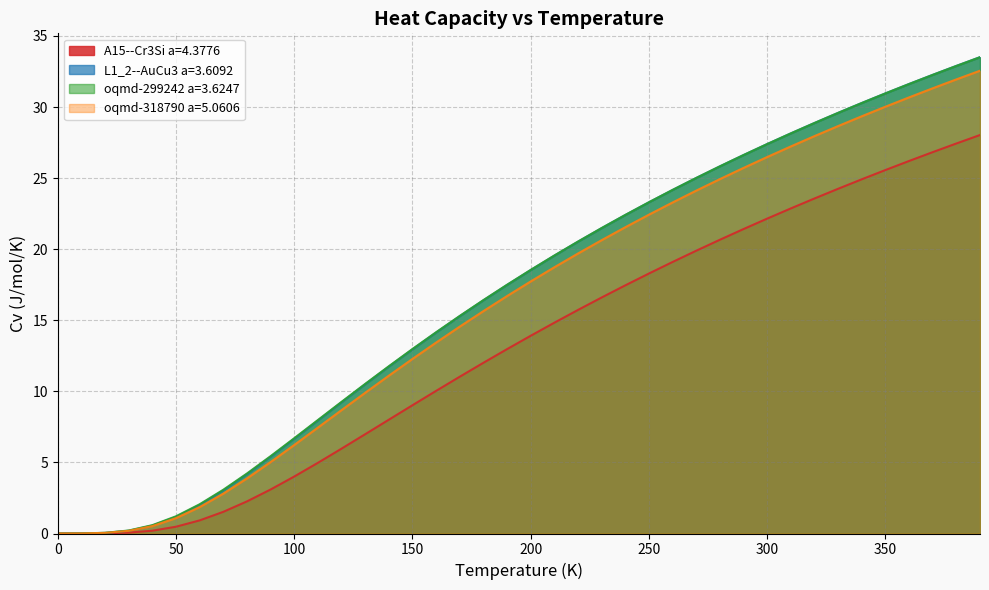

True or false: oqmd-299242 a=3.6247 has more than 1 points higher than both neighbors.

False